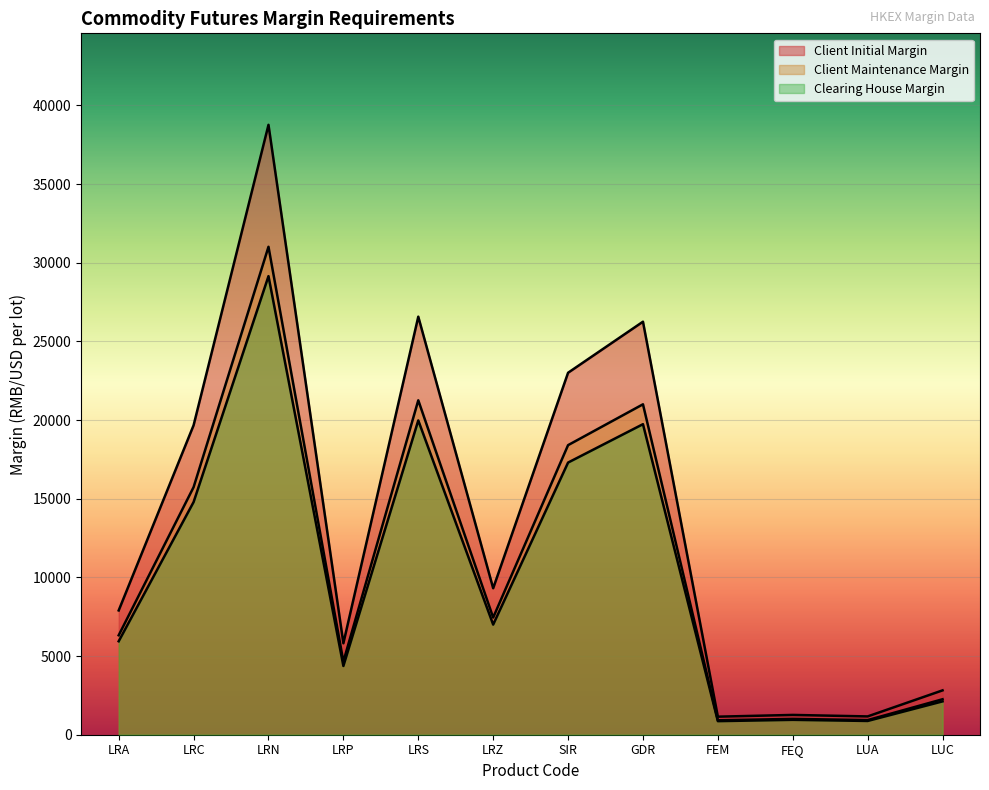

At which category does Client Maintenance Margin reach its first local valley?

LRP